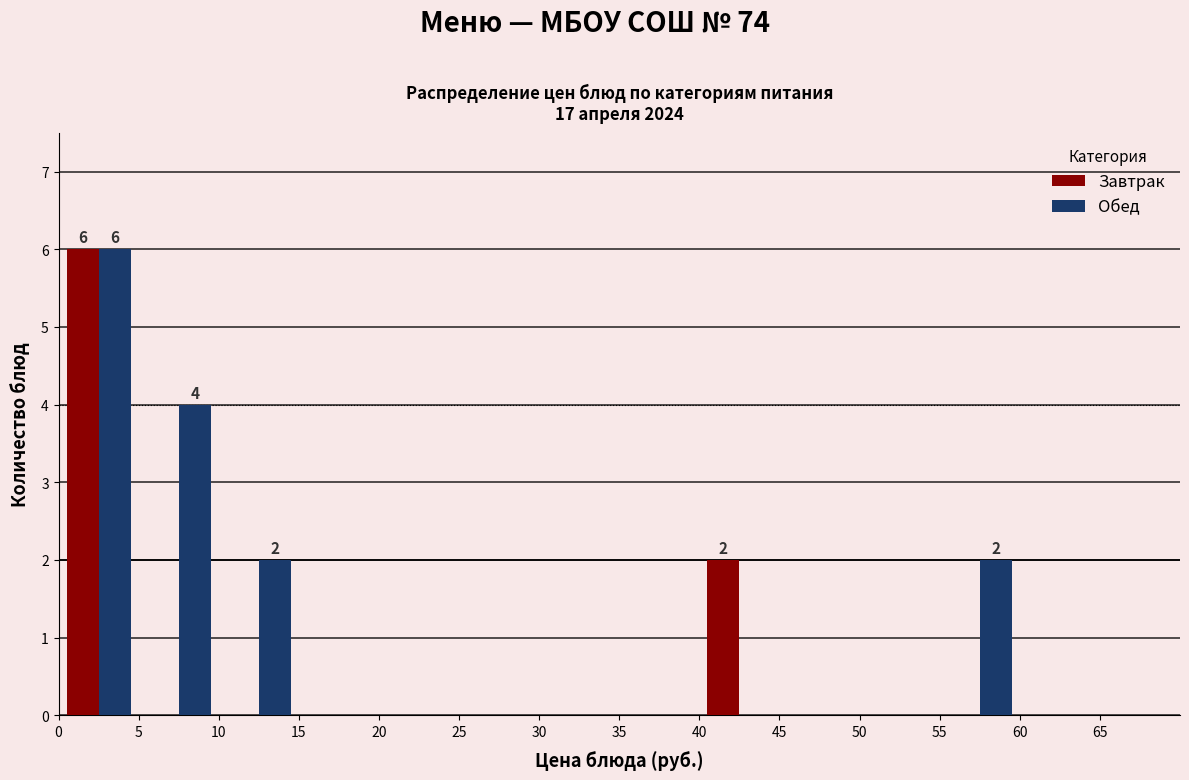

In the Обед series, which range on the x-axis has the tallest bar?

0 to 5